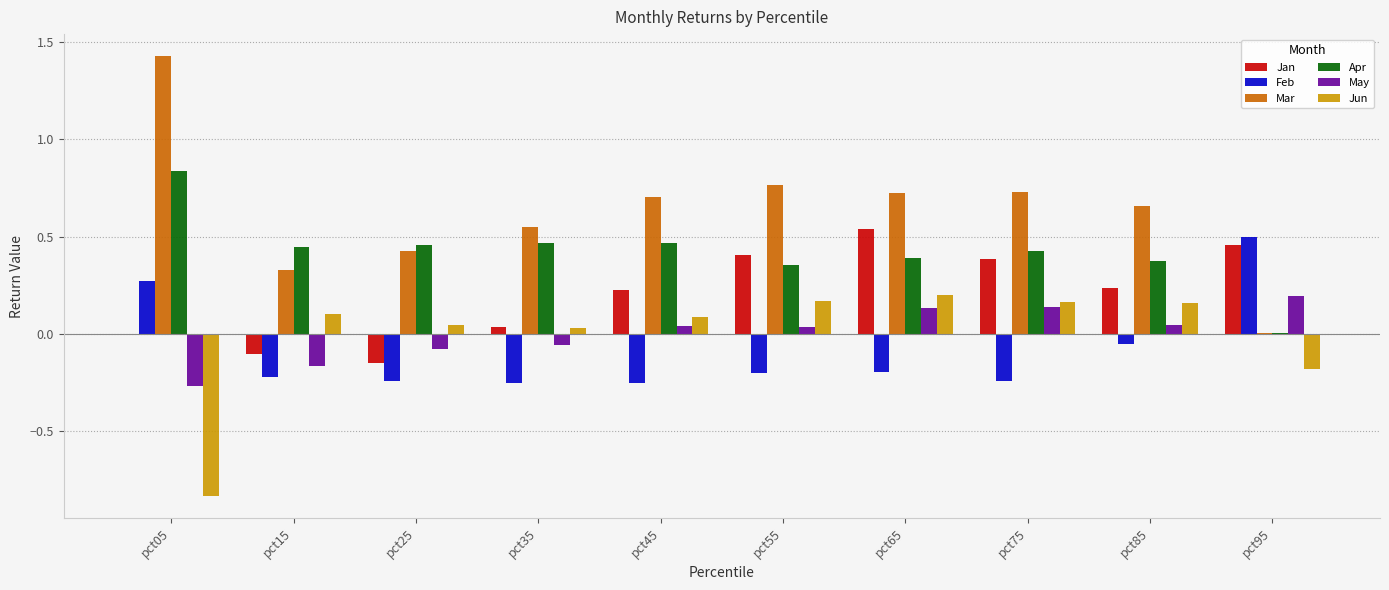

Which series has the largest total across all categories?

Mar